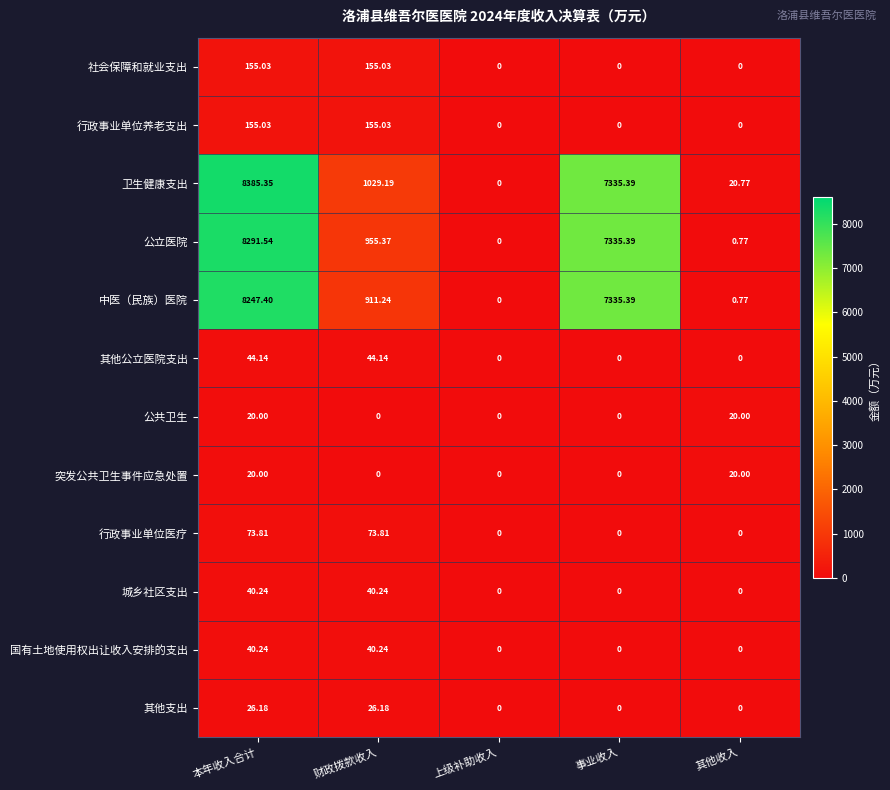

At which category is the sum across all series the highest?

本年收入合计